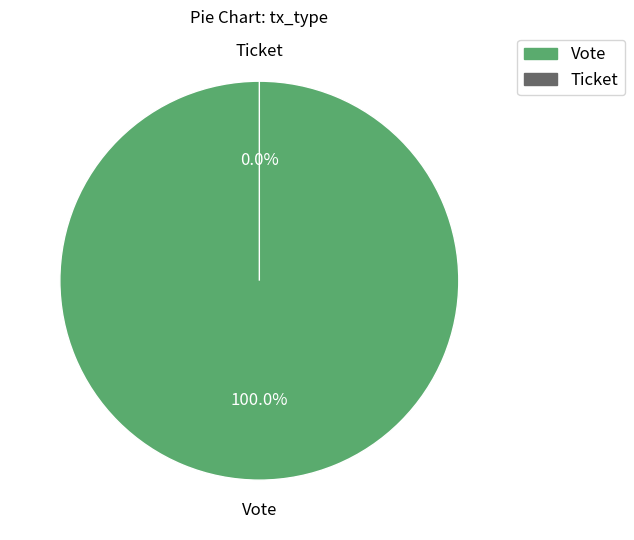

Which slice is the largest?

Vote